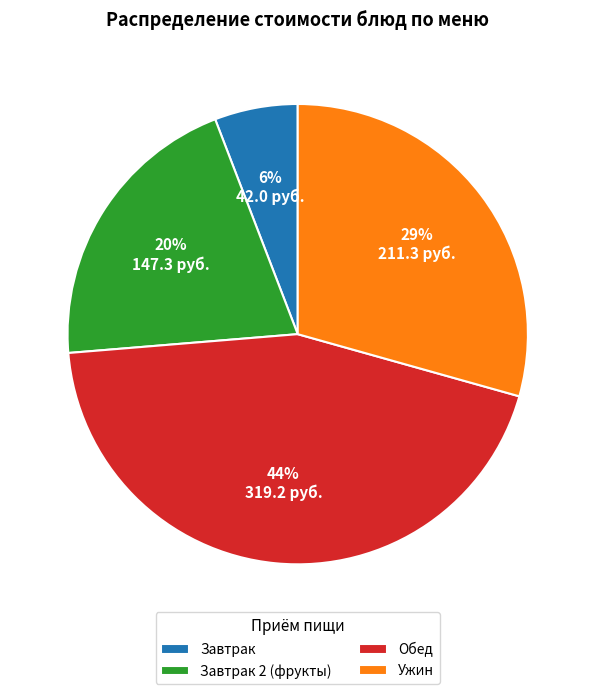

What percentage is the Обед slice, to the nearest percent?

44%